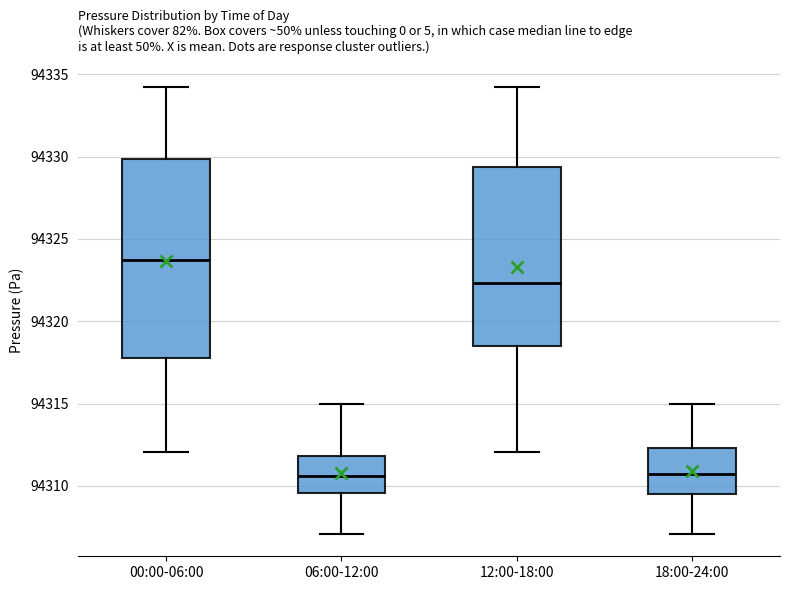

Comparing the boxes themselves (not the whiskers), which one is the tallest?

00:00-06:00